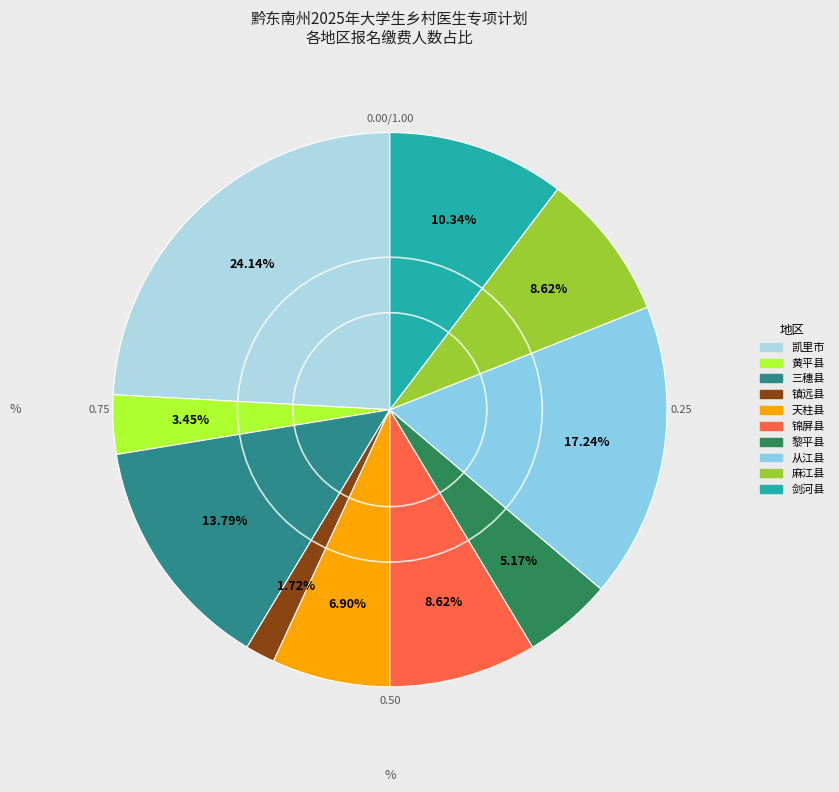

Does 天柱县 represent more than half of the total?

No